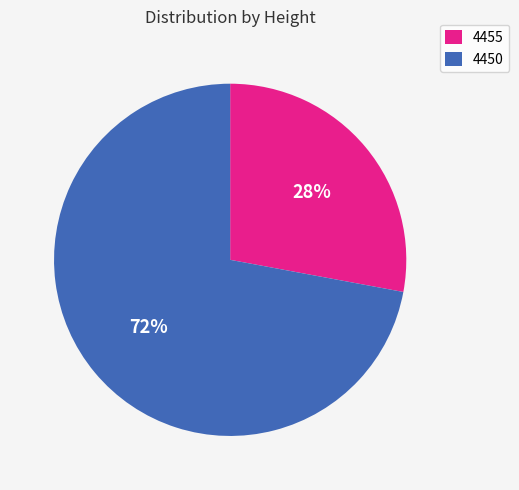

True or false: 4455 accounts for 20% of the total.

False